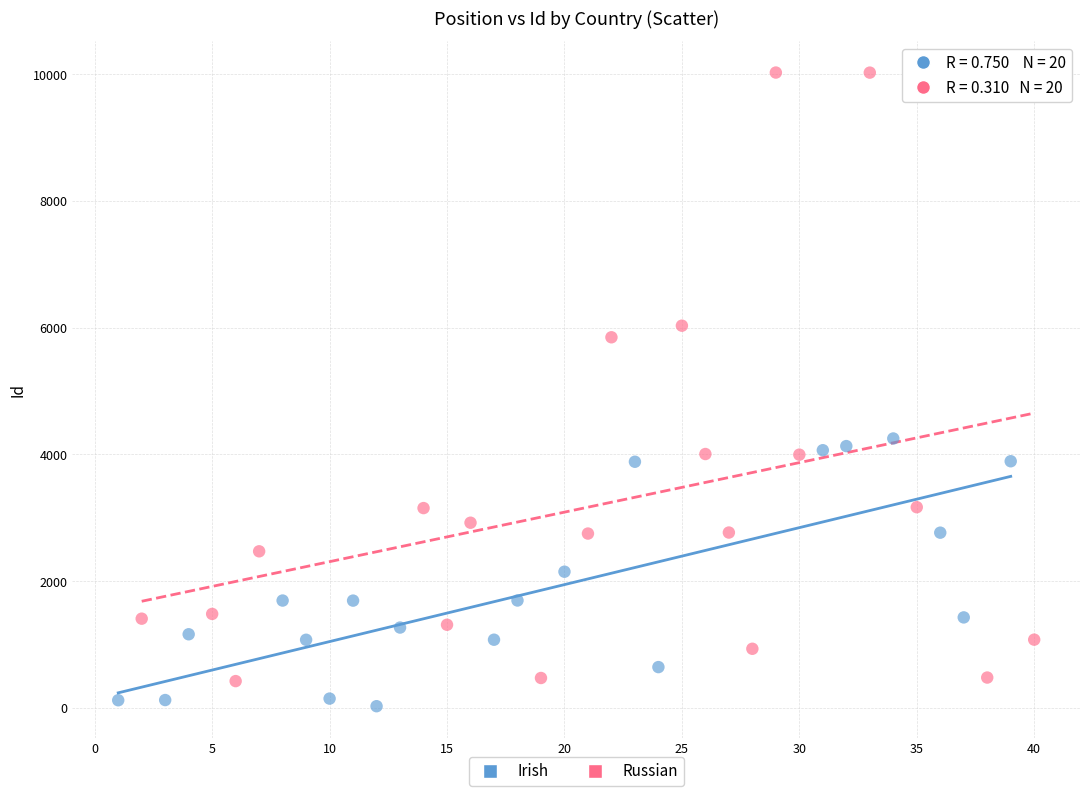

Which series has the largest Y range (max minus min)?

Russian